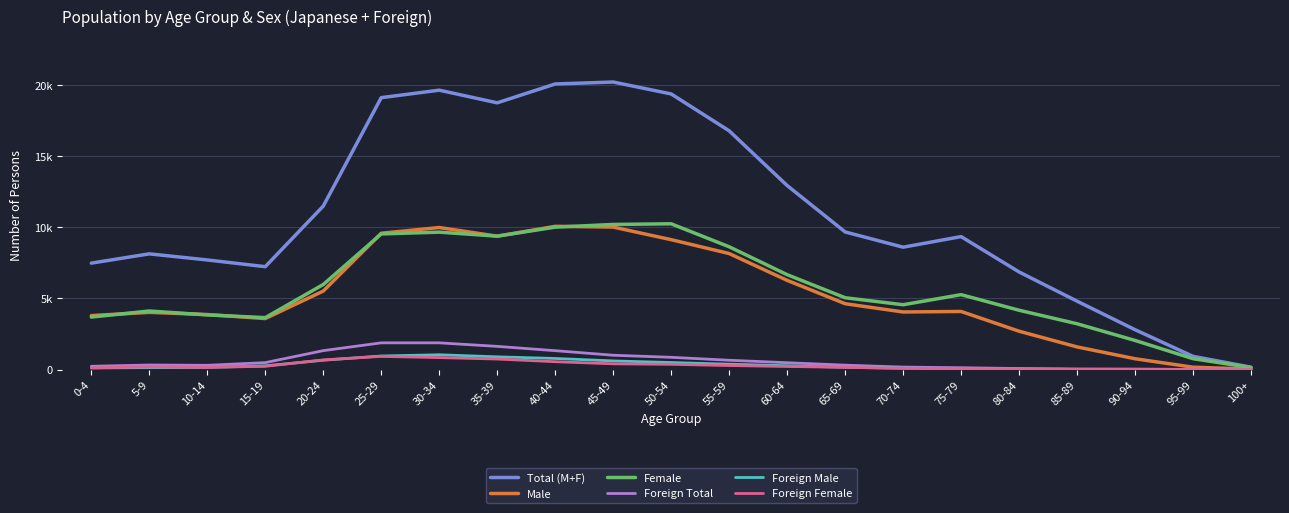

What is the difference between the maximum and second lowest values in the Foreign Total series?

1870